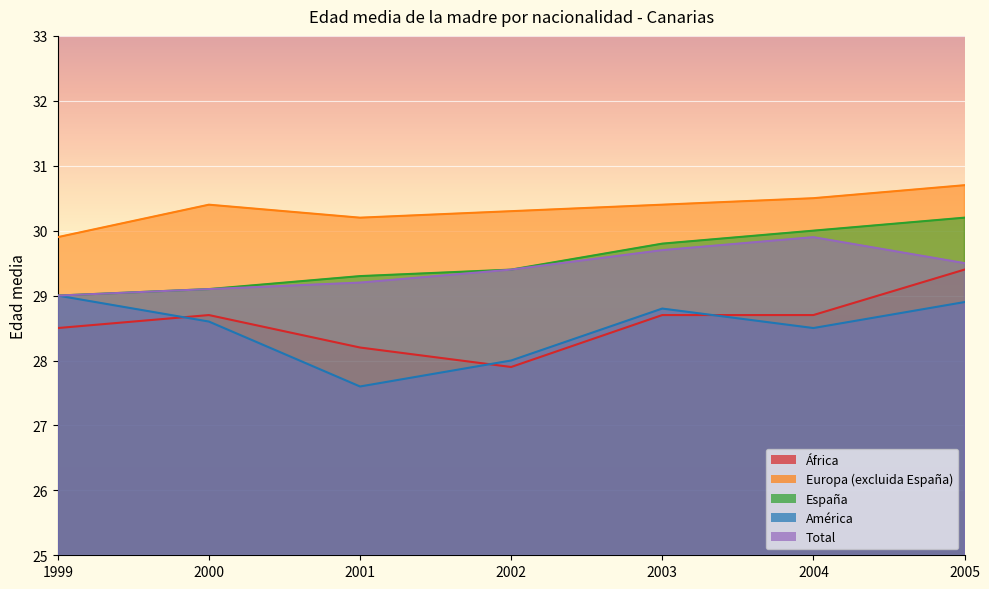

How many lines are shown in the chart?

5